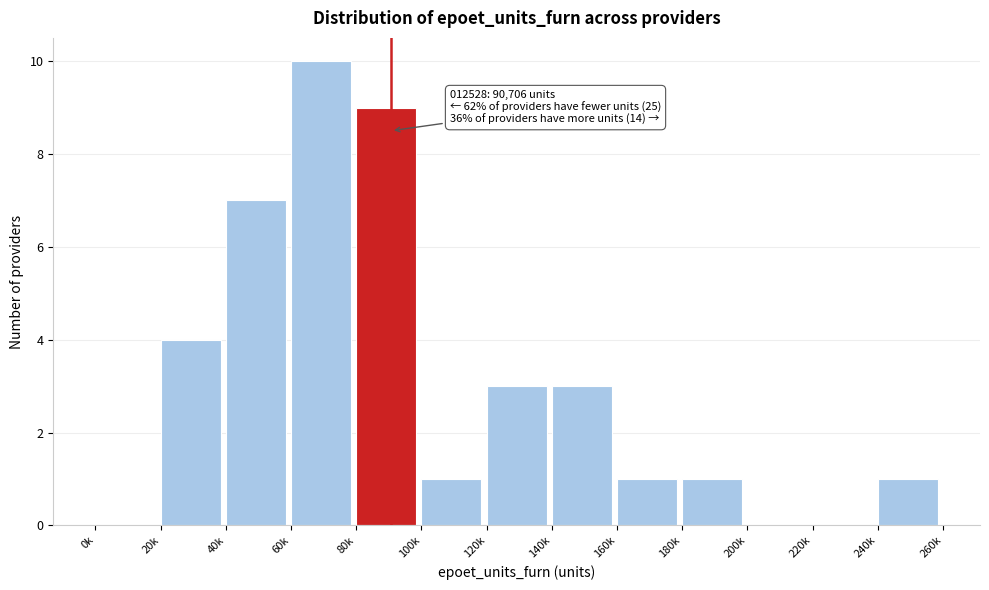

Reading left to right, transcribe all the data shown in this chart.

0k=0	20k=4	40k=7	60k=10	80k=9	100k=1	120k=3	140k=3	160k=1	180k=1	200k=0	220k=0	240k=1